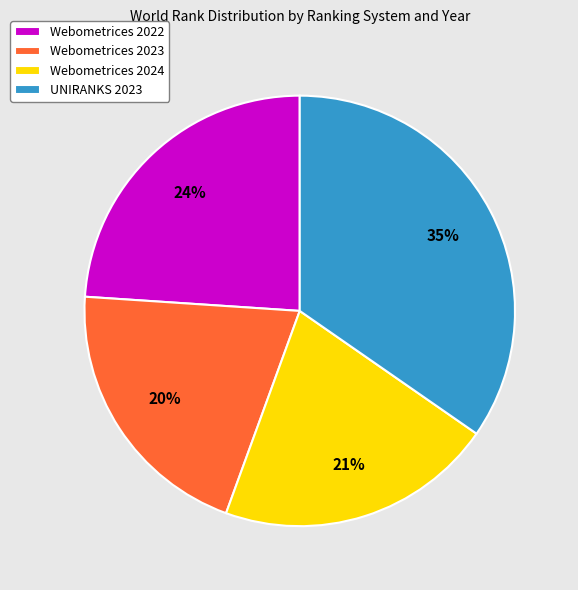

True or false: Webometrices 2023 accounts for 33% of the total.

False